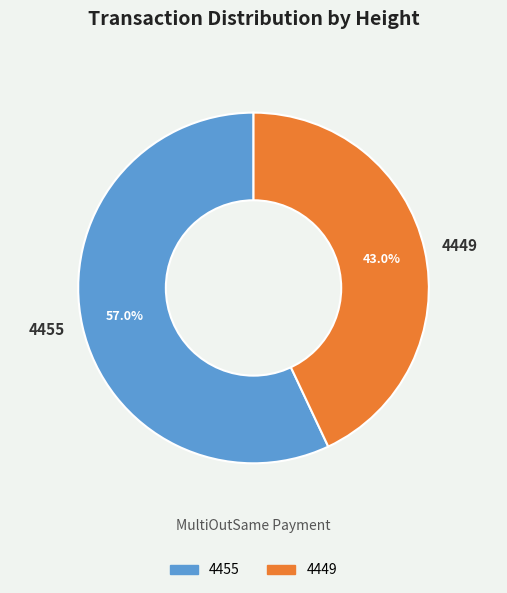

How many segments does this pie chart have?

2